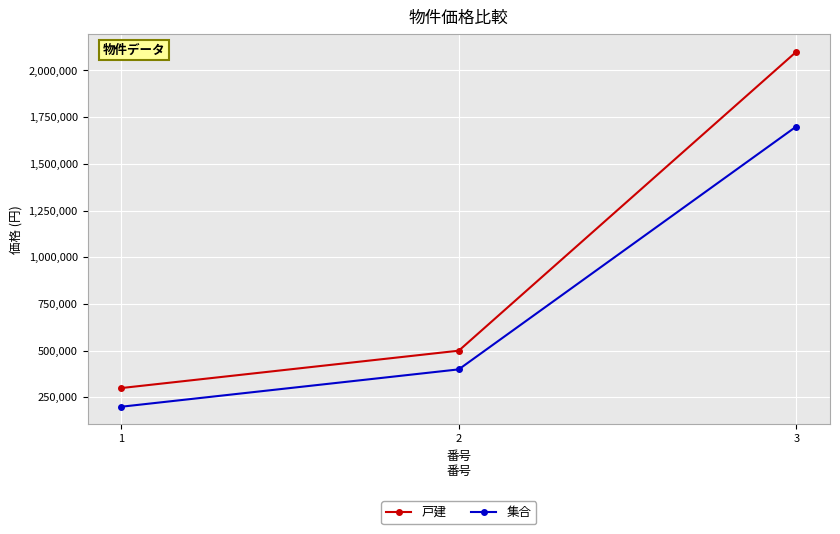

What is the smallest value displayed?

200000